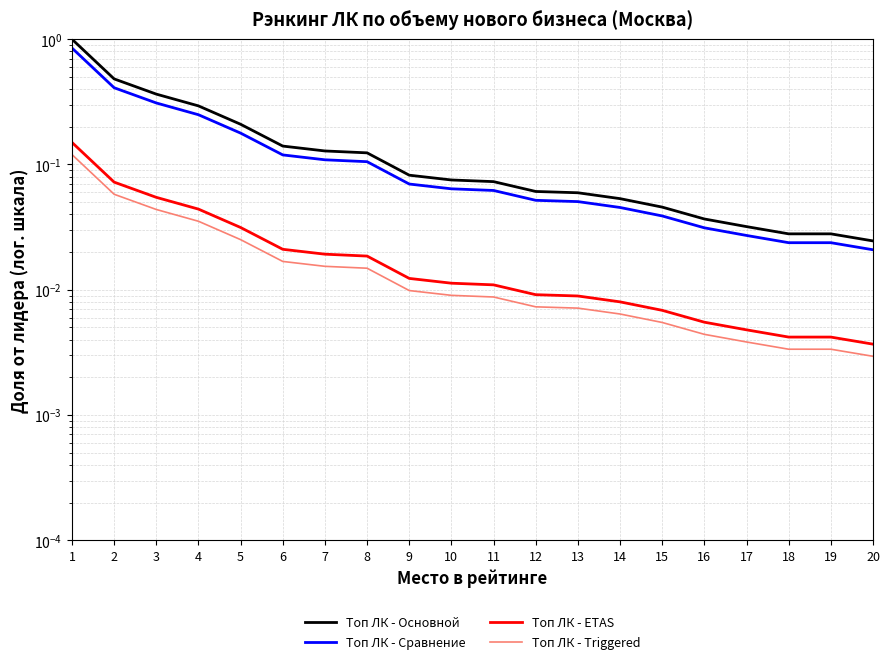

What are all the series names shown in the legend?

Топ ЛК - Основной, Топ ЛК - Сравнение, Топ ЛК - ETAS, Топ ЛК - Triggered